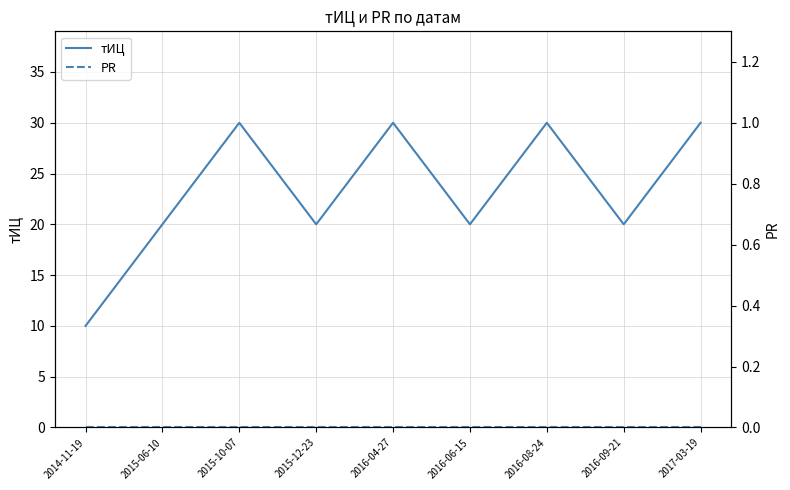

Rank the categories by PR value from highest to lowest.

2014-11-19, 2015-06-10, 2015-10-07, 2015-12-23, 2016-04-27, 2016-06-15, 2016-08-24, 2016-09-21, 2017-03-19